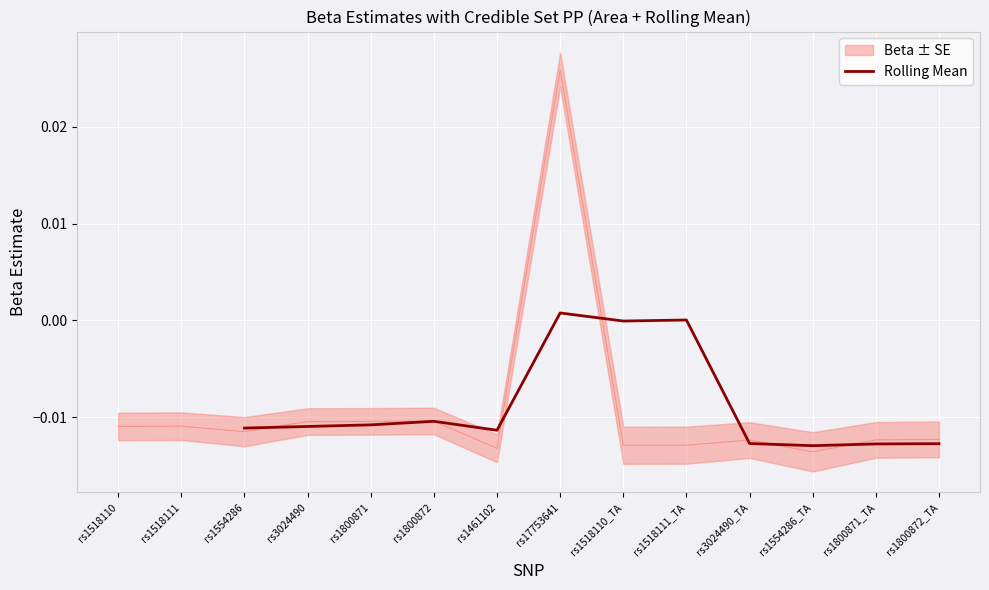

Is this an area chart (filled region under the line)?

No